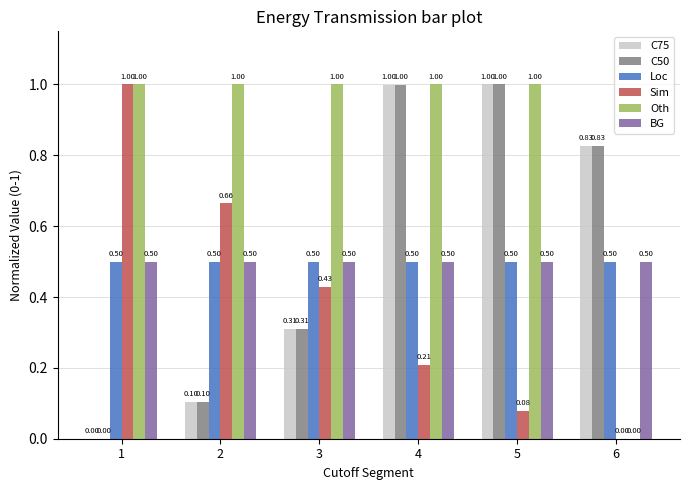

Is the value of Loc at 3 greater than the value of C50 at 4?

No